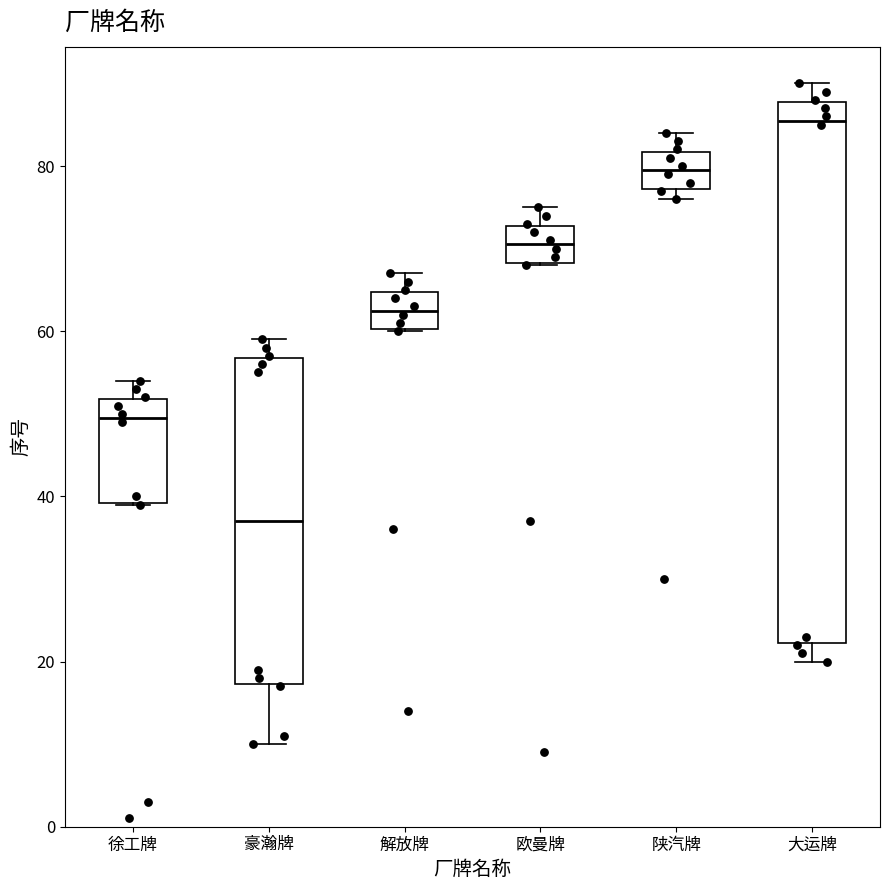

Reading left to right, read every box against the y-axis: the position of its median line, the range the box covers, and the ends of its whiskers. The values are not printed on the chart, so give them approximately, as read against the axis.

徐工牌: median 50, box 40 to 52, whiskers 40 to 54
豪瀚牌: median 38, box 18 to 56, whiskers 10 to 60
解放牌: median 62, box 60 to 64, whiskers 60 to 68
欧曼牌: median 70, box 68 to 72, whiskers 68 to 76
陕汽牌: median 80, box 78 to 82, whiskers 76 to 84
大运牌: median 86, box 22 to 88, whiskers 20 to 90